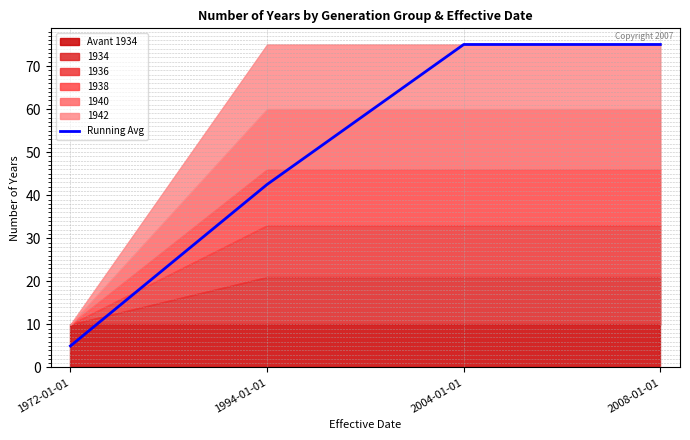

What is the average value?

49.4